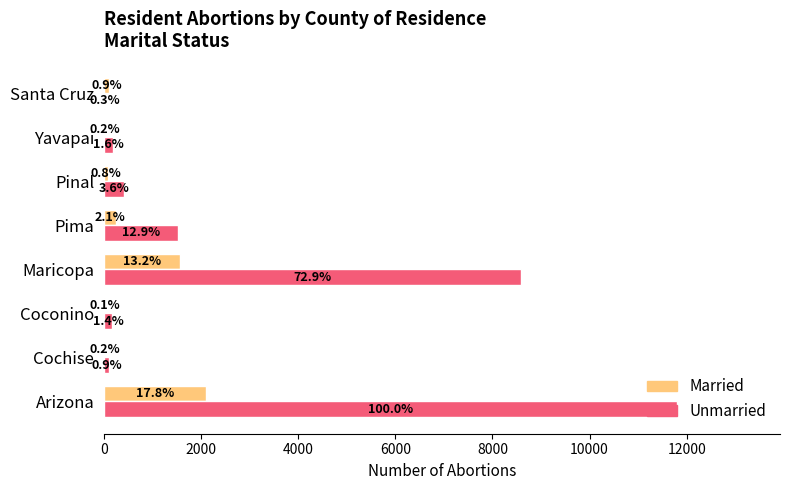

At how many categories does at least one series exceed 11112?

1